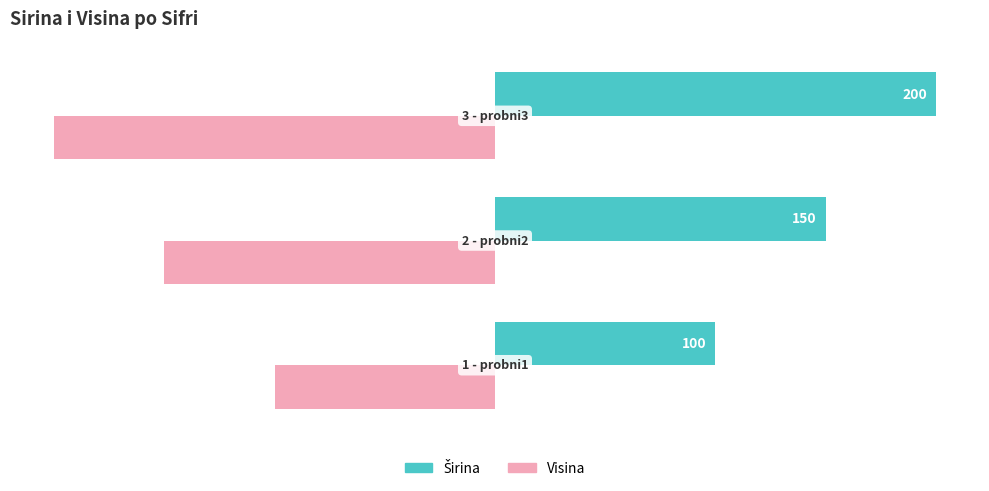

What is the difference between the second highest and minimum values in the Visina series?

50